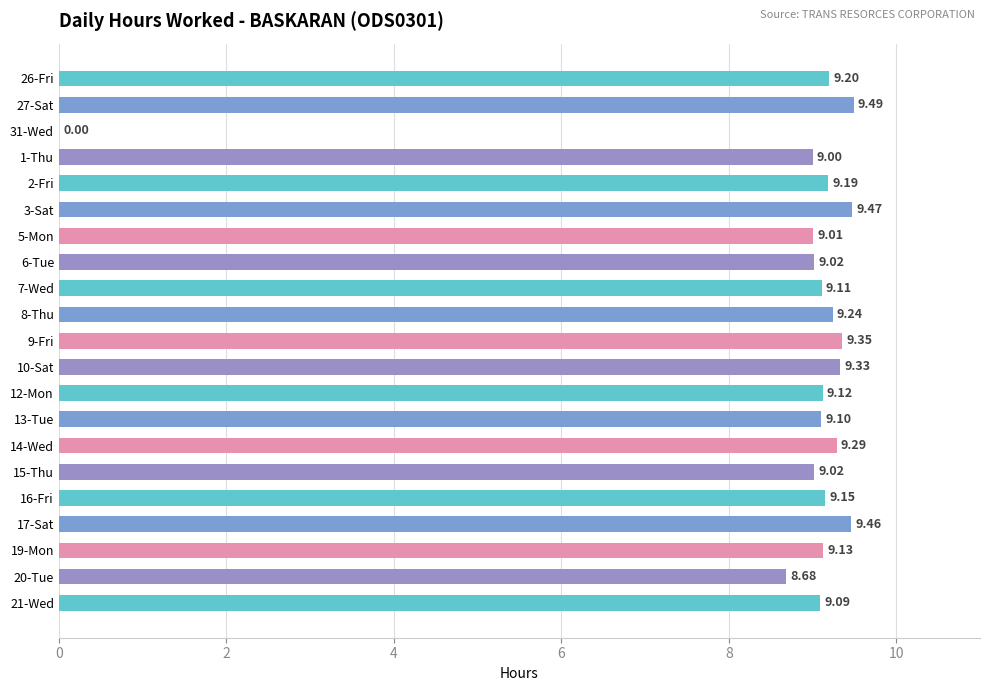

Approximately how many times larger is the value at 14-Wed compared to 8-Thu?

1.0